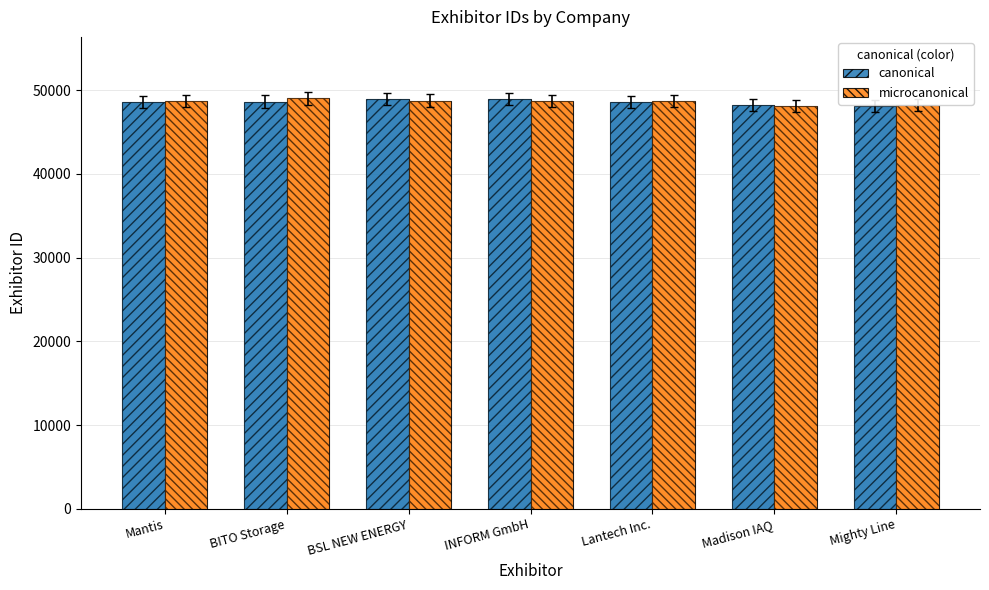

Reading left to right, transcribe all the data shown in this chart.

canonical: 48589	48642	48955	48956	48607	48270	48151
microcanonical: 48720	49021	48774	48703	48675	48094	48270